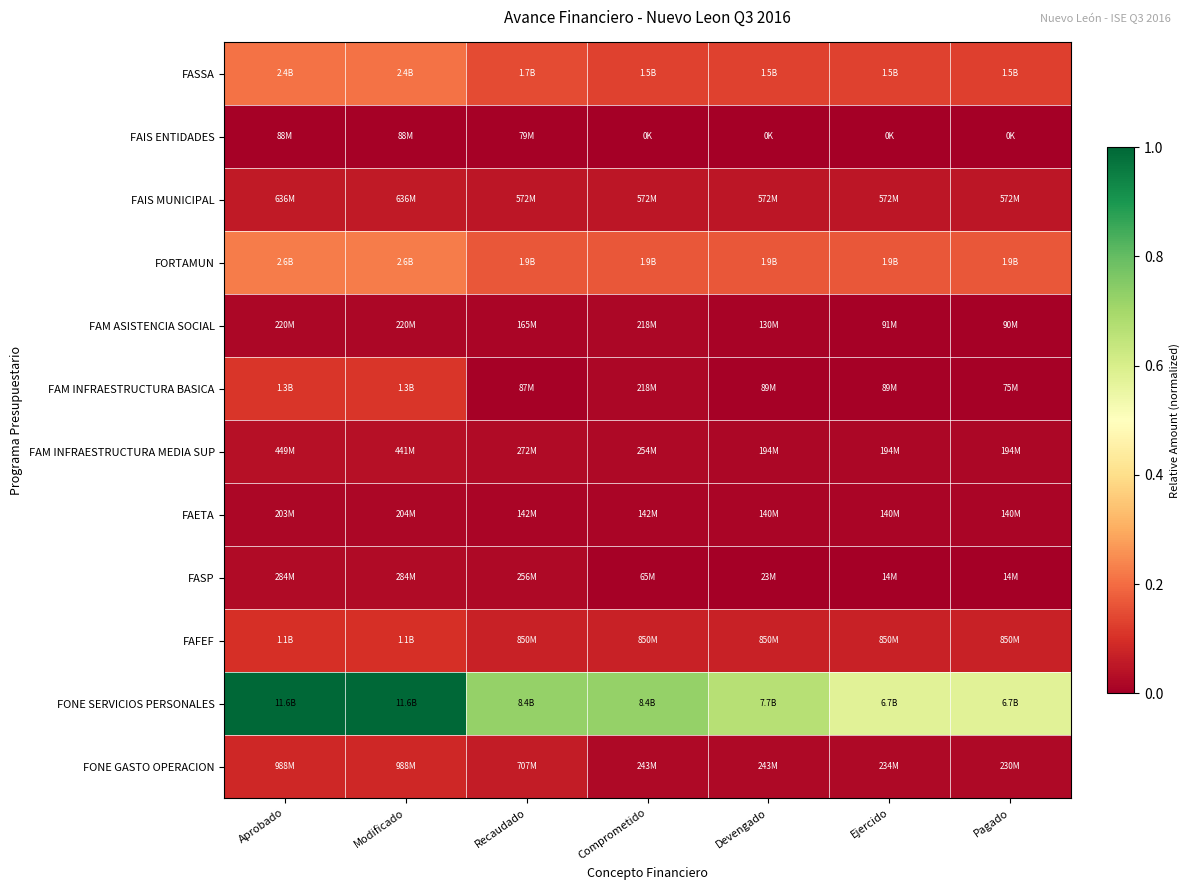

Reading left to right, list all the values displayed in this chart.

FASSA: Aprobado=0.2	Modificado=0.2	Recaudado=0.1	Comprometido=0.1	Devengado=0.1	Ejercido=0.1	Pagado=0.1
FAIS ENTIDADES: Aprobado=0.0	Modificado=0.0	Recaudado=0.0	Comprometido=0.0	Devengado=0.0	Ejercido=0.0	Pagado=0.0
FAIS MUNICIPAL: Aprobado=0.1	Modificado=0.1	Recaudado=0.0	Comprometido=0.0	Devengado=0.0	Ejercido=0.0	Pagado=0.0
FORTAMUN: Aprobado=0.2	Modificado=0.2	Recaudado=0.2	Comprometido=0.2	Devengado=0.2	Ejercido=0.2	Pagado=0.2
FAM ASISTENCIA SOCIAL: Aprobado=0.0	Modificado=0.0	Recaudado=0.0	Comprometido=0.0	Devengado=0.0	Ejercido=0.0	Pagado=0.0
FAM INFRAESTRUCTURA BASICA: Aprobado=0.1	Modificado=0.1	Recaudado=0.0	Comprometido=0.0	Devengado=0.0	Ejercido=0.0	Pagado=0.0
FAM INFRAESTRUCTURA MEDIA SUP: Aprobado=0.0	Modificado=0.0	Recaudado=0.0	Comprometido=0.0	Devengado=0.0	Ejercido=0.0	Pagado=0.0
FAETA: Aprobado=0.0	Modificado=0.0	Recaudado=0.0	Comprometido=0.0	Devengado=0.0	Ejercido=0.0	Pagado=0.0
FASP: Aprobado=0.0	Modificado=0.0	Recaudado=0.0	Comprometido=0.0	Devengado=0.0	Ejercido=0.0	Pagado=0.0
FAFEF: Aprobado=0.1	Modificado=0.1	Recaudado=0.1	Comprometido=0.1	Devengado=0.1	Ejercido=0.1	Pagado=0.1
FONE SERVICIOS PERSONALES: Aprobado=1.0	Modificado=1.0	Recaudado=0.7	Comprometido=0.7	Devengado=0.7	Ejercido=0.6	Pagado=0.6
FONE GASTO OPERACION: Aprobado=0.1	Modificado=0.1	Recaudado=0.1	Comprometido=0.0	Devengado=0.0	Ejercido=0.0	Pagado=0.0